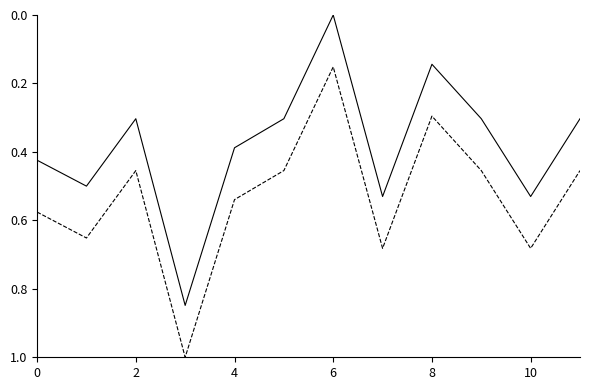

What is the greatest value displayed?

1.0